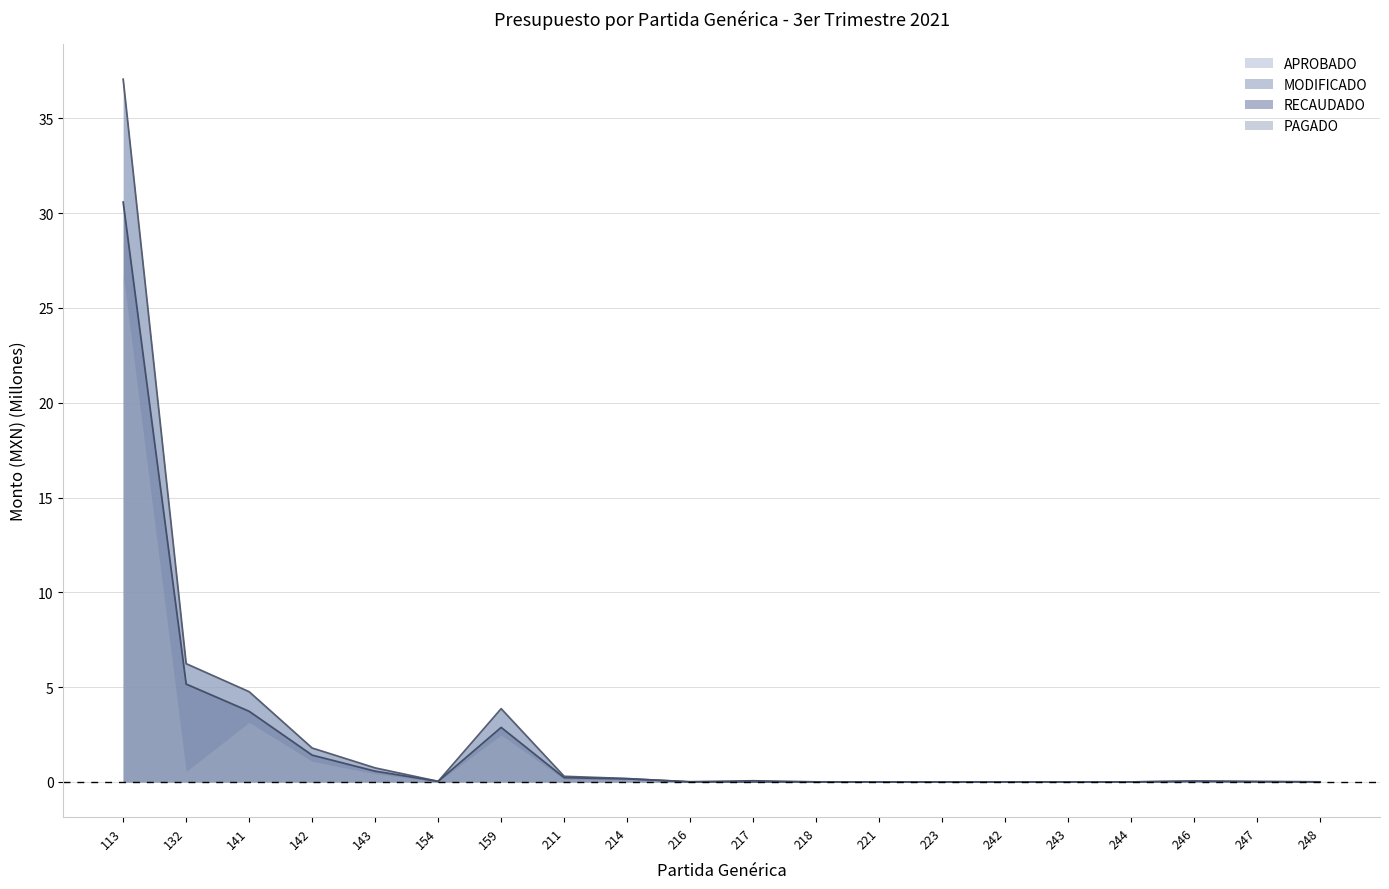

What is the greatest value displayed?

37.1